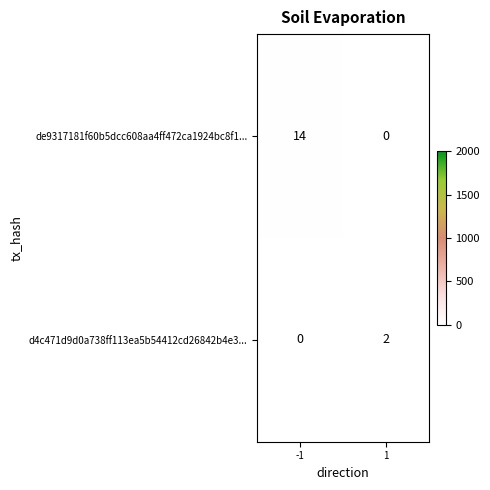

Is the value of de9317181f60b5dcc608aa4ff472ca1924bc8f1... at 1 greater than the value of d4c471d9d0a738ff113ea5b54412cd26842b4e3... at 1?

No